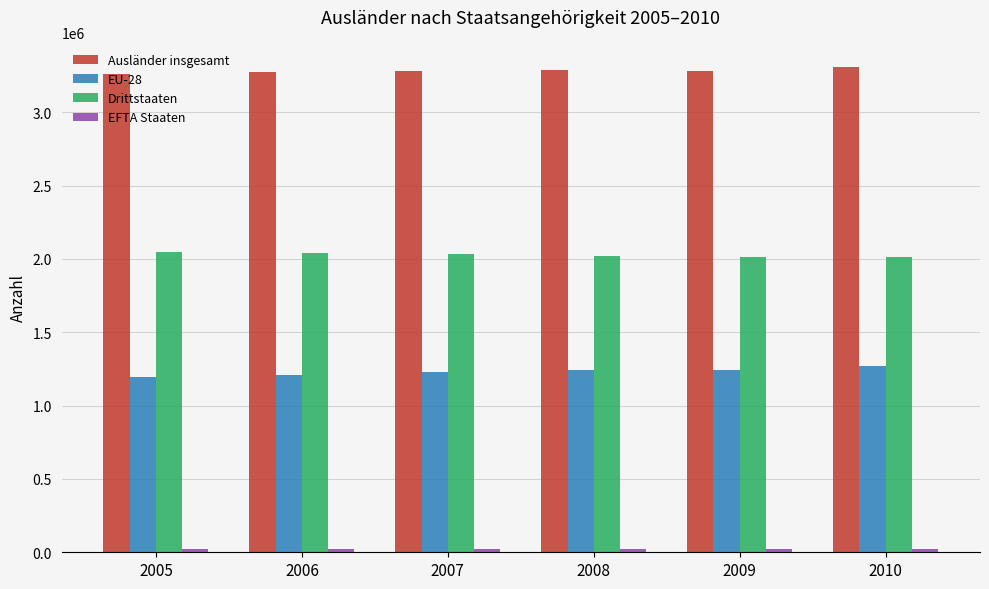

At how many categories does at least one series exceed 2166016?

6